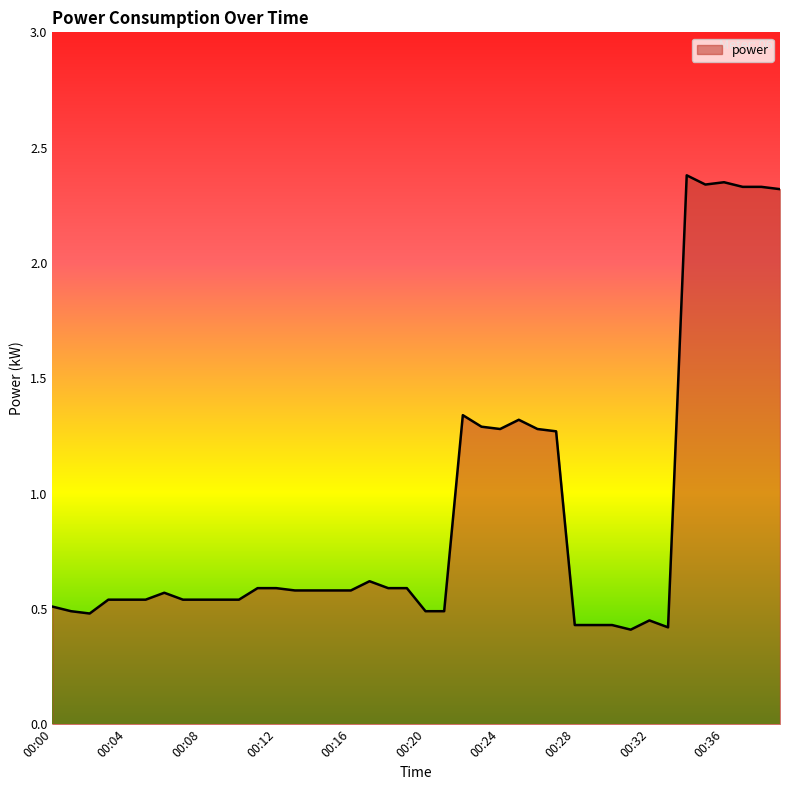

What is the difference between the maximum and minimum values?

2.0